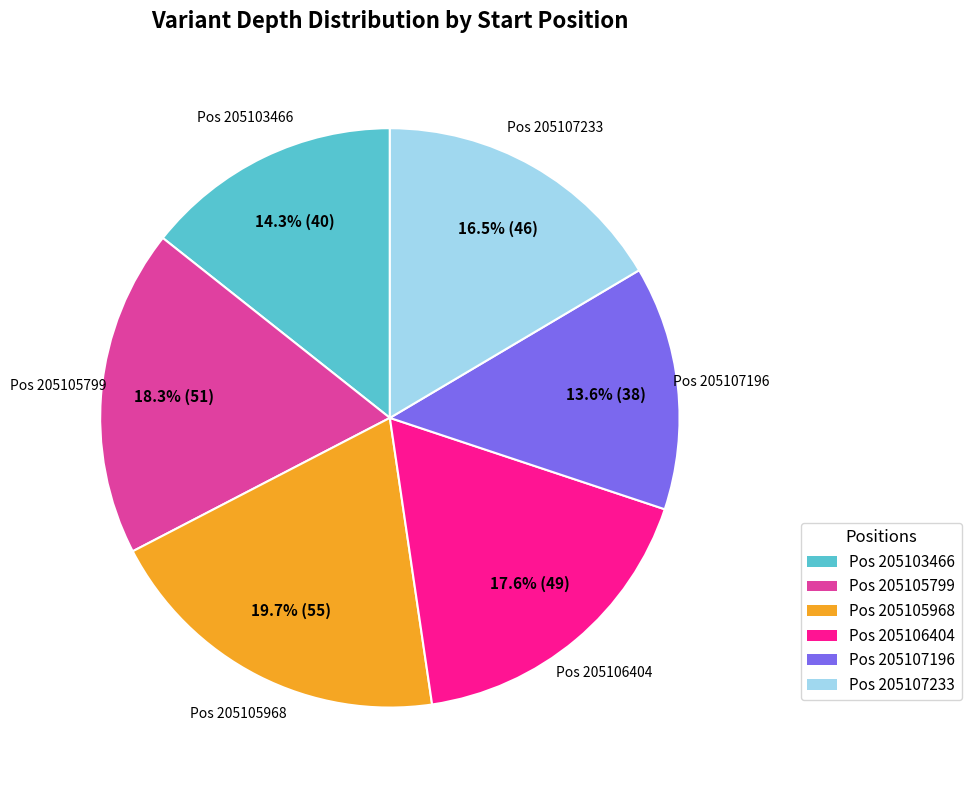

How many slices are in this pie chart?

6